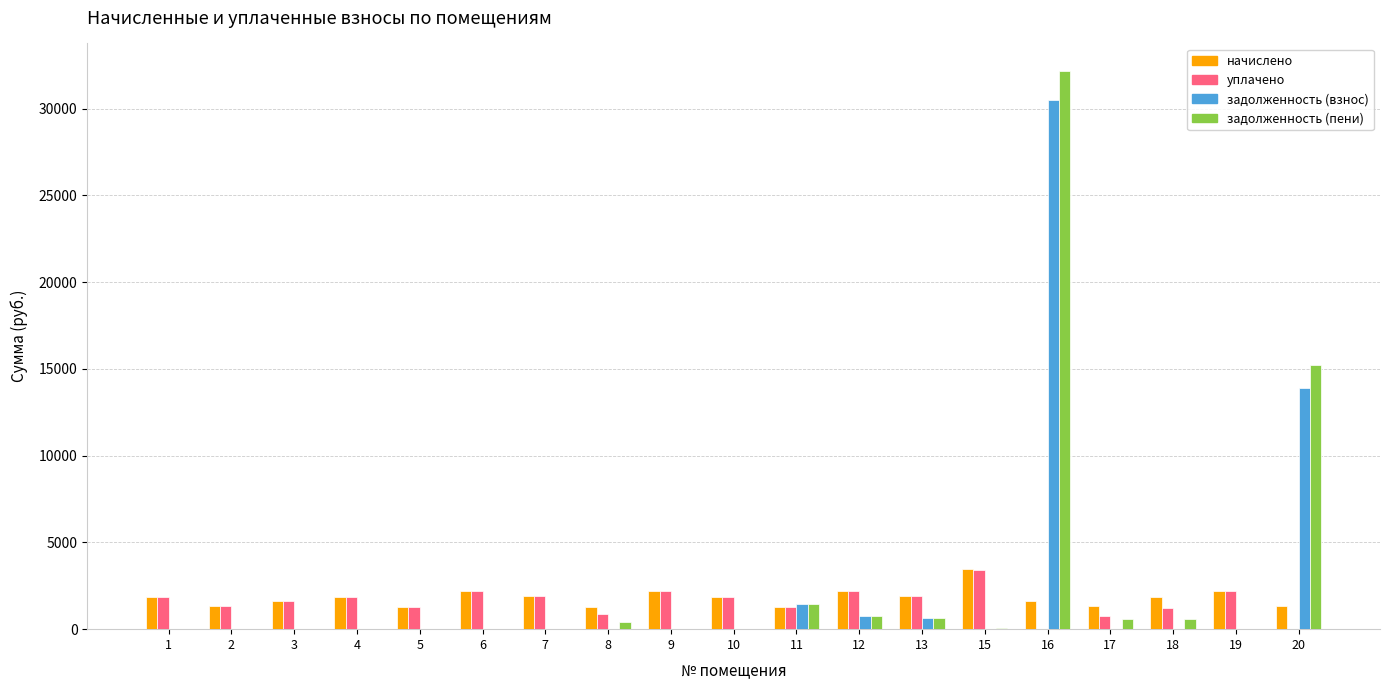

Is the value of начислено at 7 greater than the value of задолженность (пени) at 20?

No